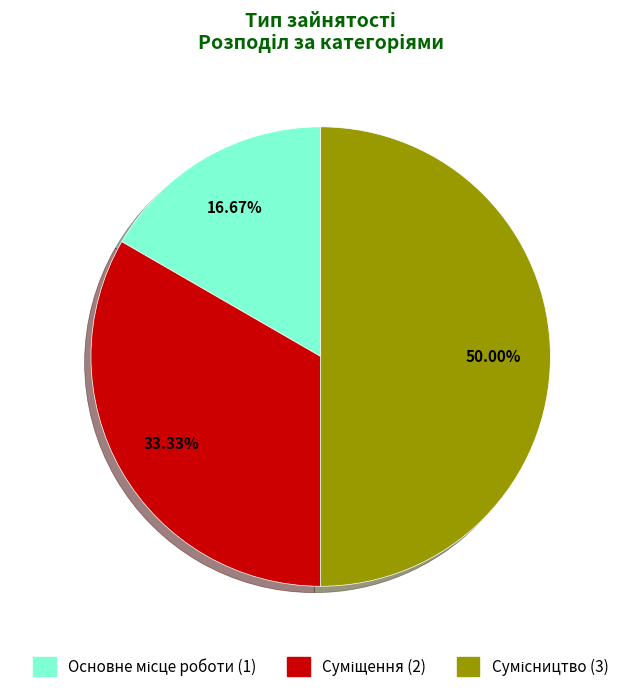

How much of the chart is everything except Суміщення?

66.7%